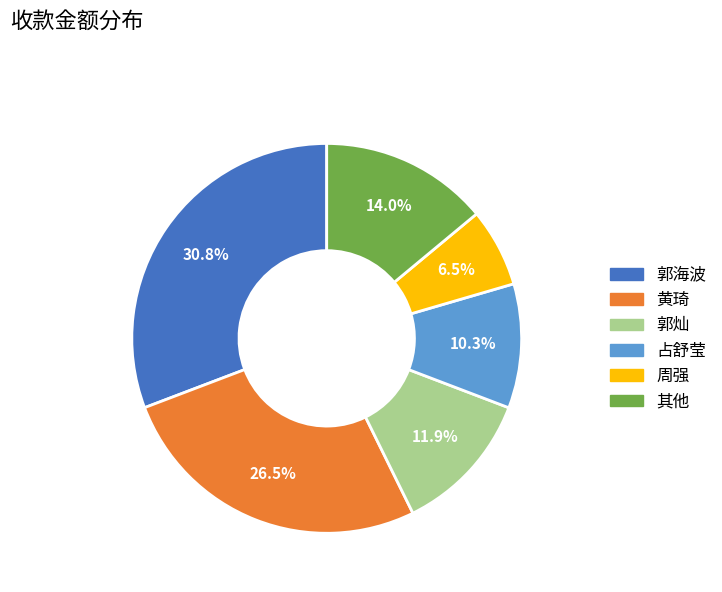

To the nearest percent, what is the difference between the largest and smallest slice percentages?

24%